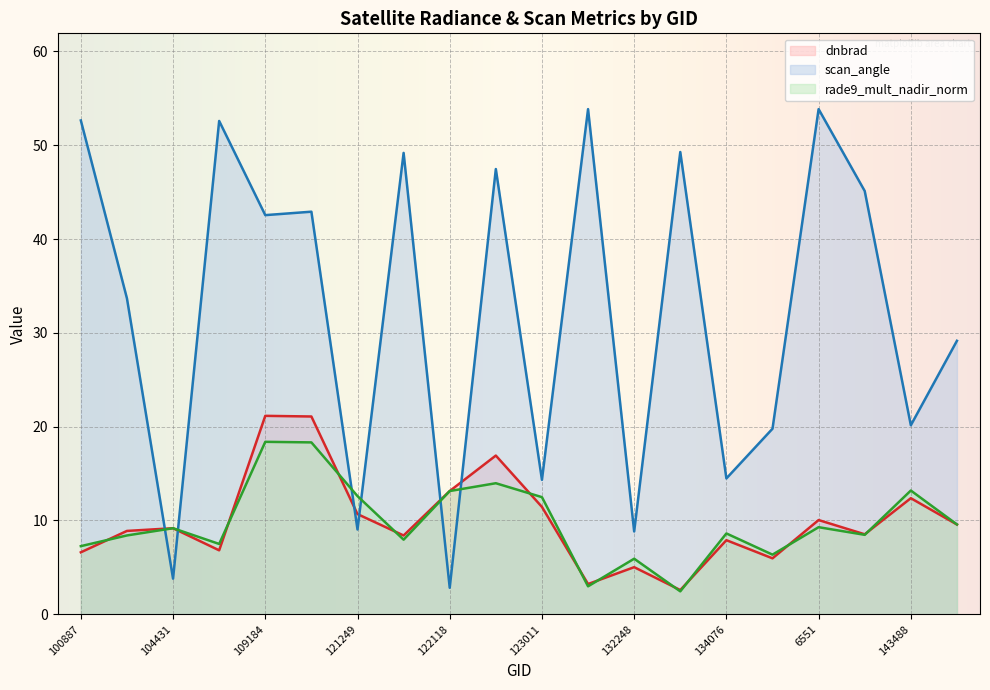

List the labels in order of scan_angle value, largest first.

6551, 131704, 100887, 108496, 132798, 121771, 122463, 137852, 115226, 109184, 104315, 148798, 143488, 134260, 134076, 123011, 121249, 132248, 104431, 122118